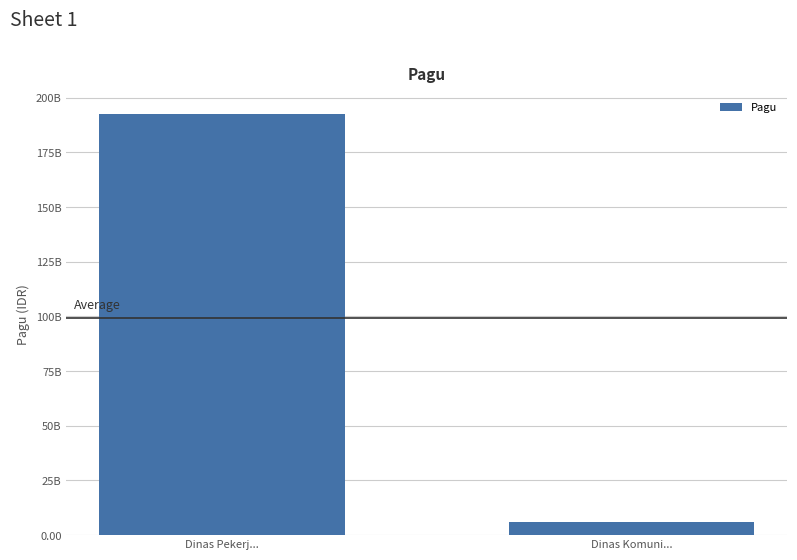

What is the sum of all values?

198.7